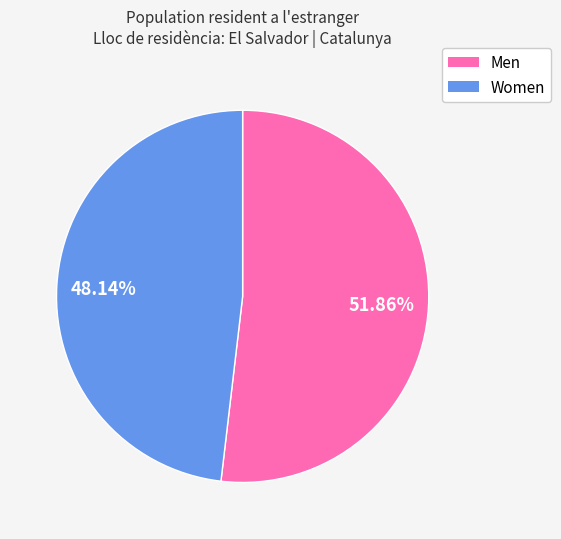

True or false: Women accounts for 48% of the total.

True